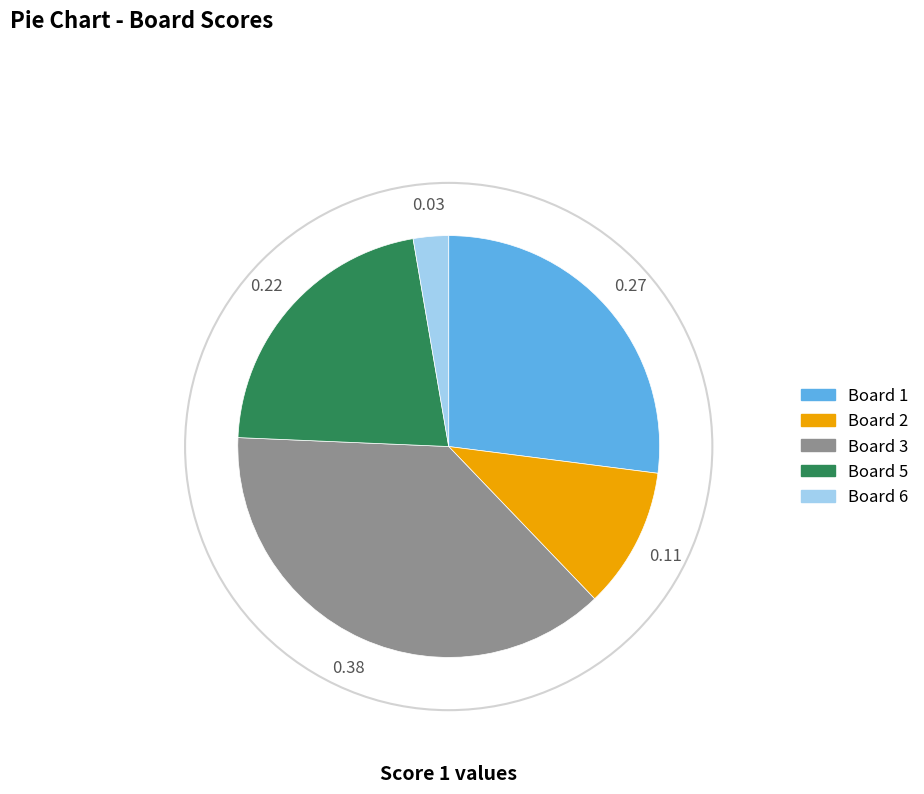

Does any single category account for the majority?

No